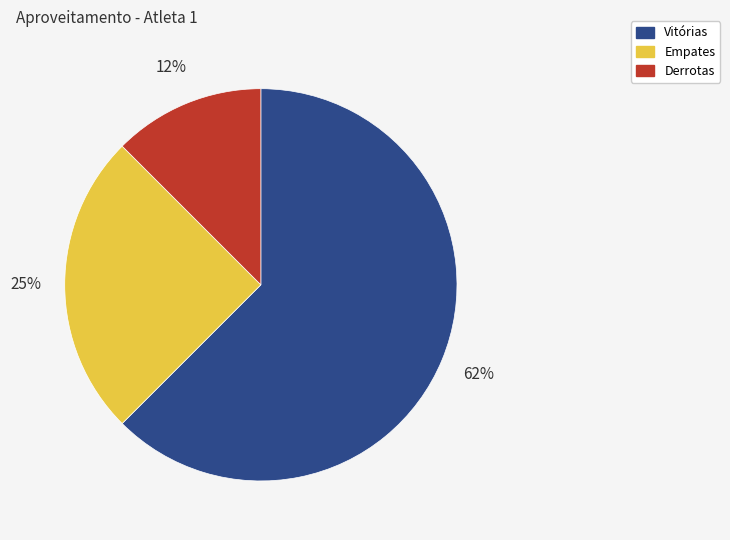

Is there any slice that represents more than half of the pie?

Yes